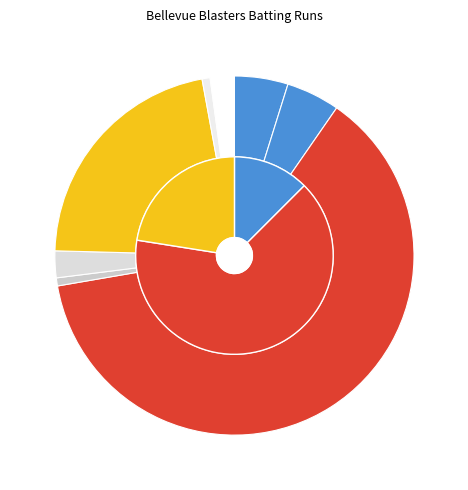

To the nearest percent, what is the difference between the largest and smallest slice percentages?

65%